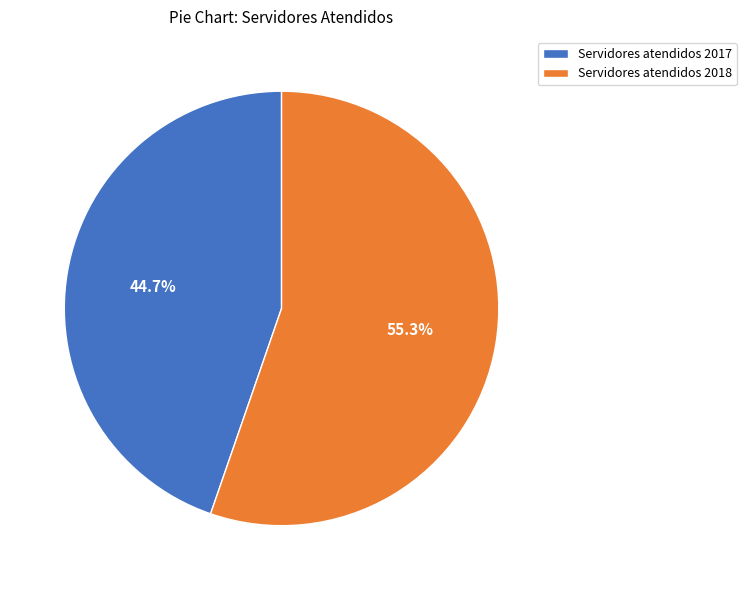

To the nearest percent, what is the combined percentage of Servidores atendidos 2017 and Servidores atendidos 2018?

100%